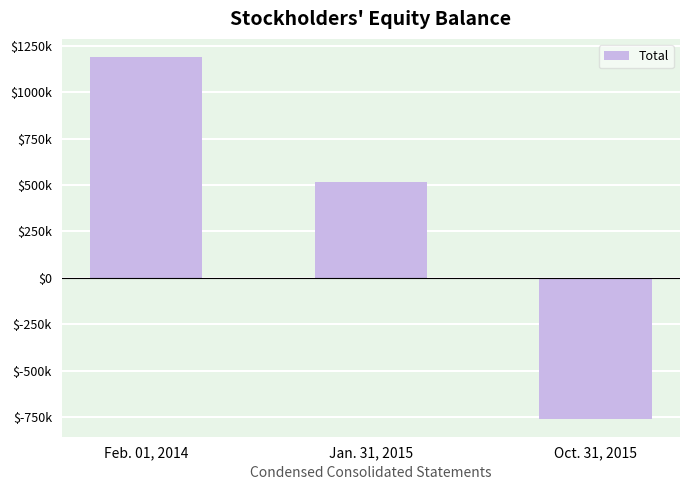

At which label is the value closest to 215709?

Jan. 31, 2015